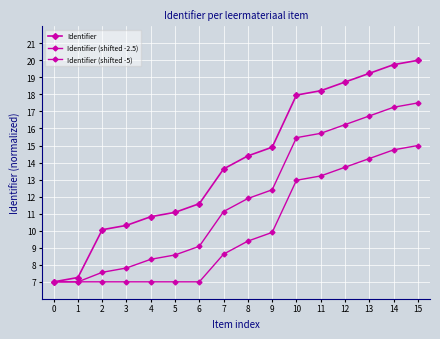

Which series has the widest spread of values?

Identifier